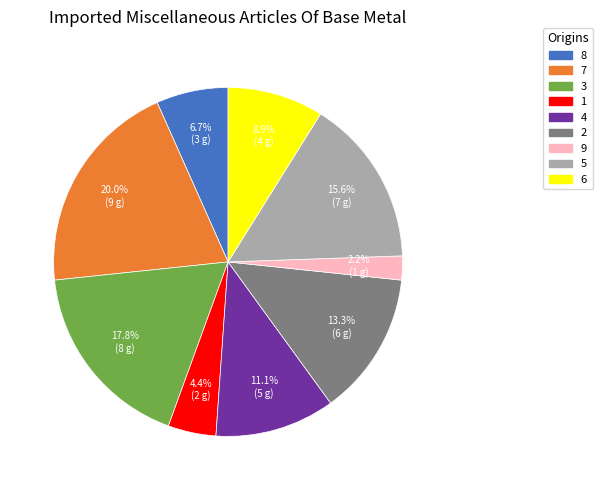

What percentage is the 8 slice, to the nearest percent?

7%